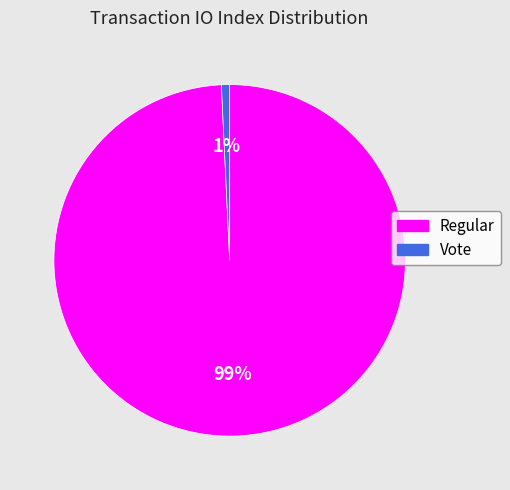

Is the sum of Regular and Vote greater than half?

Yes